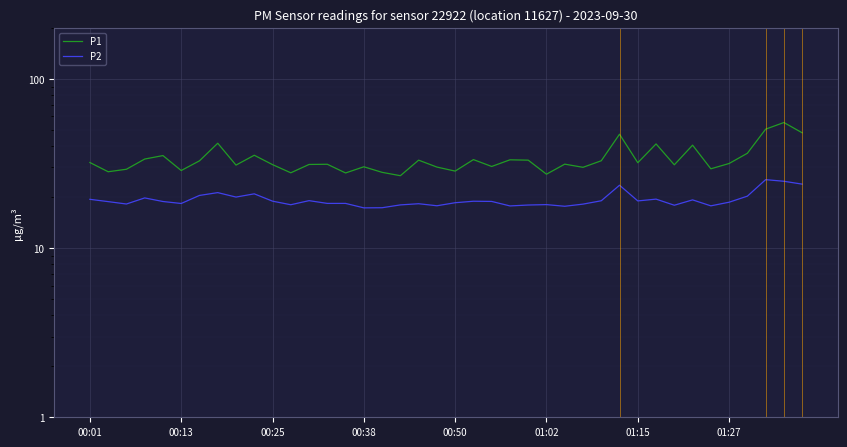

List the labels in order of P2 value, largest first.

37, 38, 39, 29, 01:27, 9, 01:15, 36, 8, 00:38, 31, 00:01, 33, 12, 28, 30, 10, 21, 22, 00:50, 00:13, 35, 20, 13, 14, 01:02, 18, 00:25, 27, 25, 11, 17, 24, 32, 19, 34, 23, 26, 16, 15